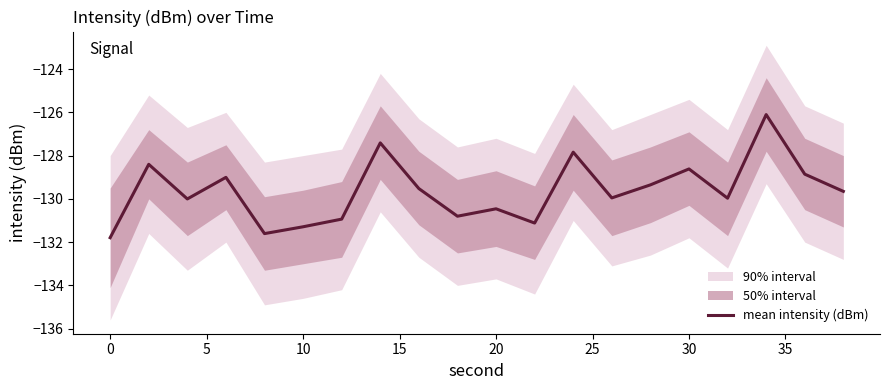

What is the average value?

-129.6